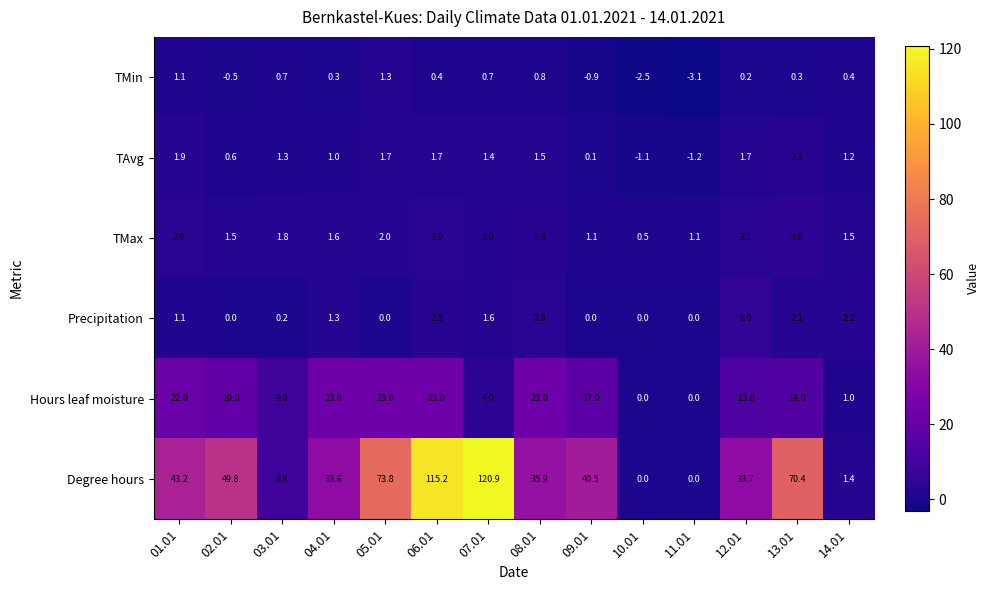

At how many categories does at least one series exceed 108?

2